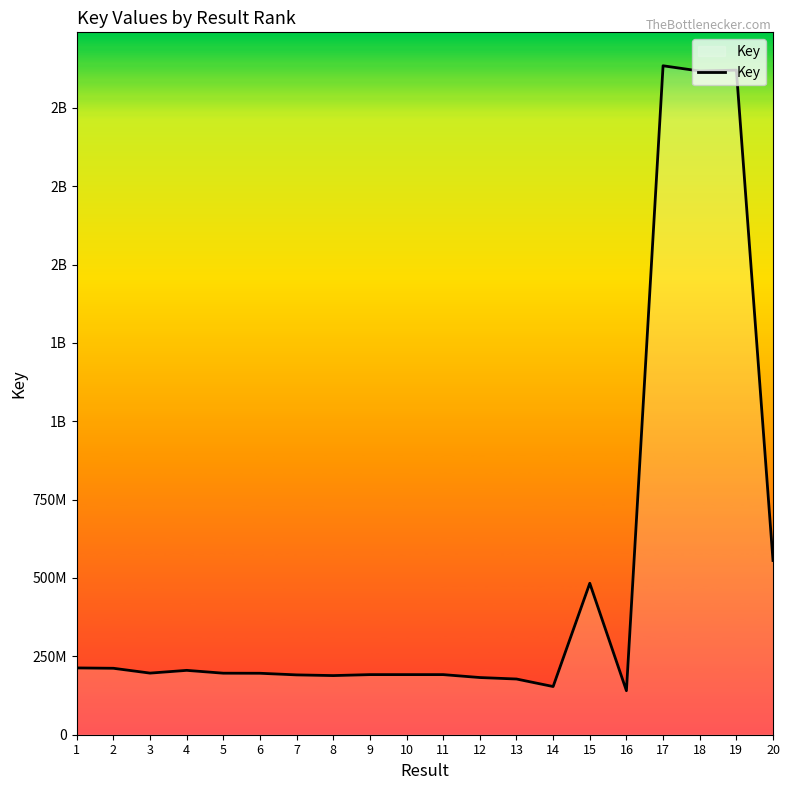

How many interior local peaks (higher than both neighbors) does the data have?

6